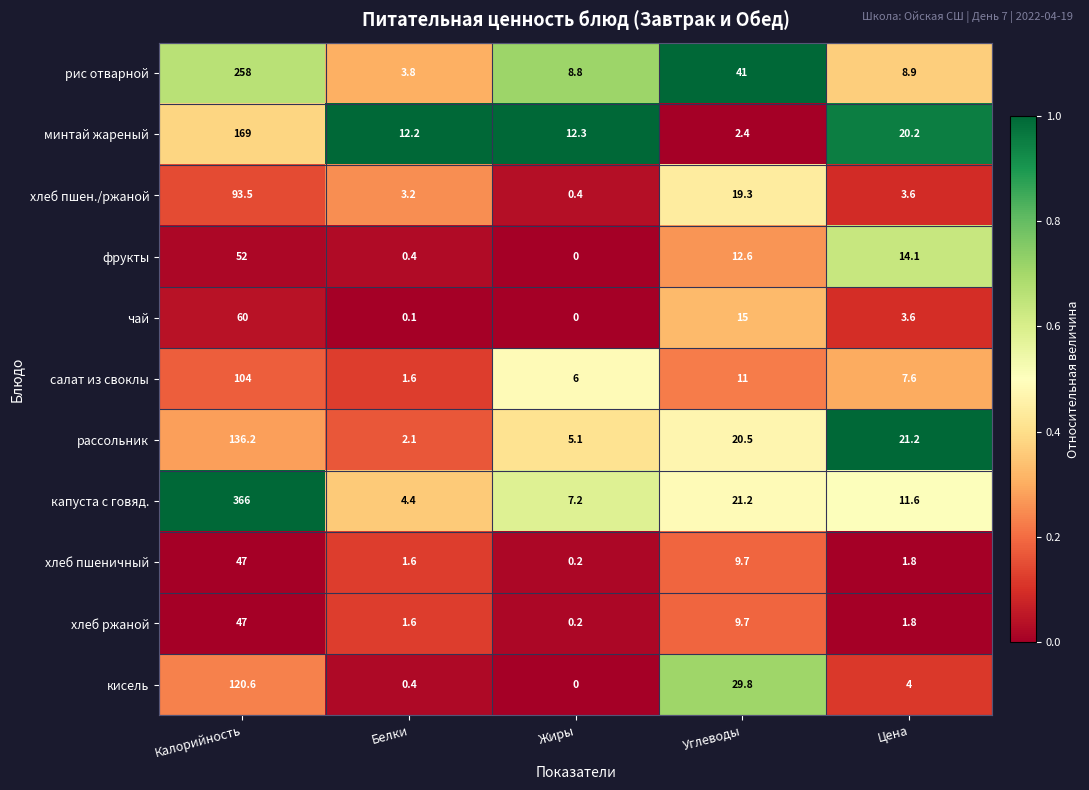

What is the sum of all кисель values?

154.8